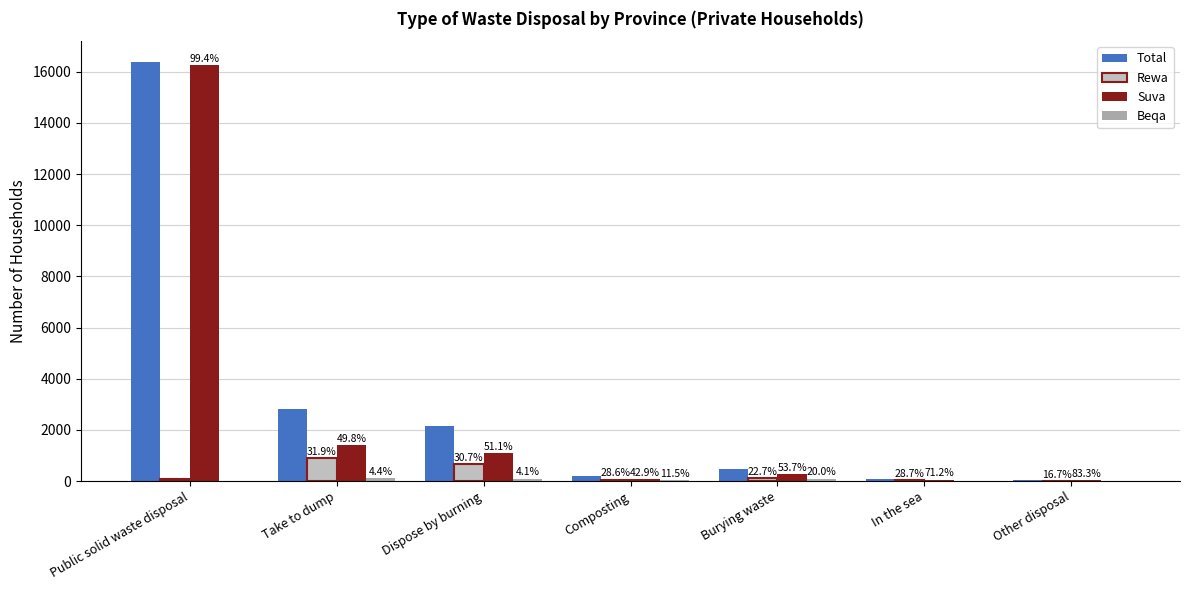

Does the chart contain stacked bars?

No